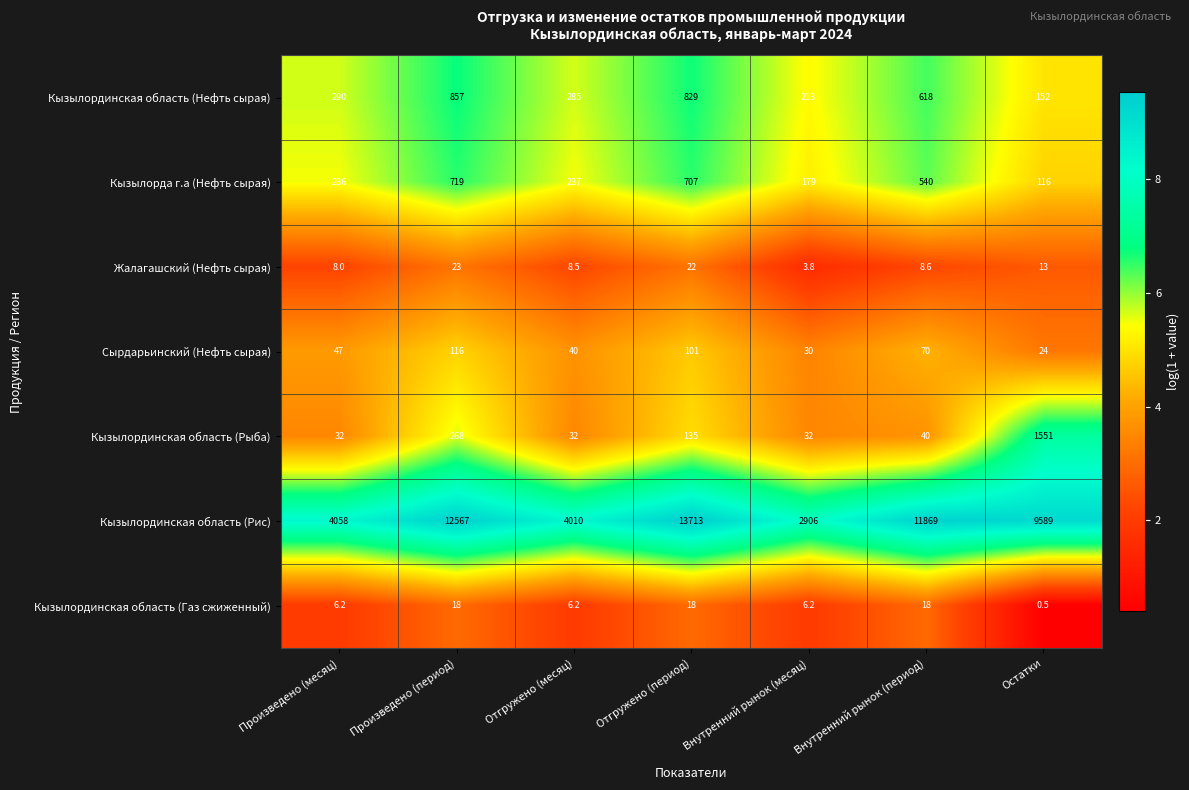

What is the minimum value shown in the chart?

0.5